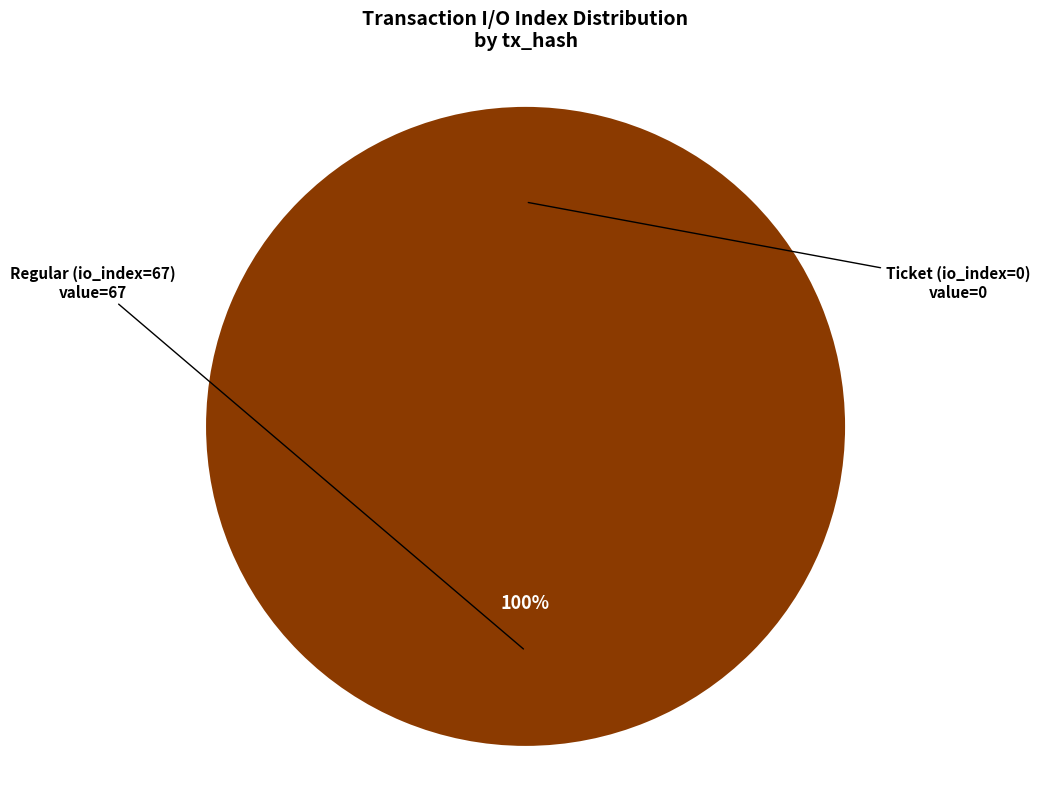

What is the smallest slice in the pie chart?

tx_hash_0 (io_index=0)